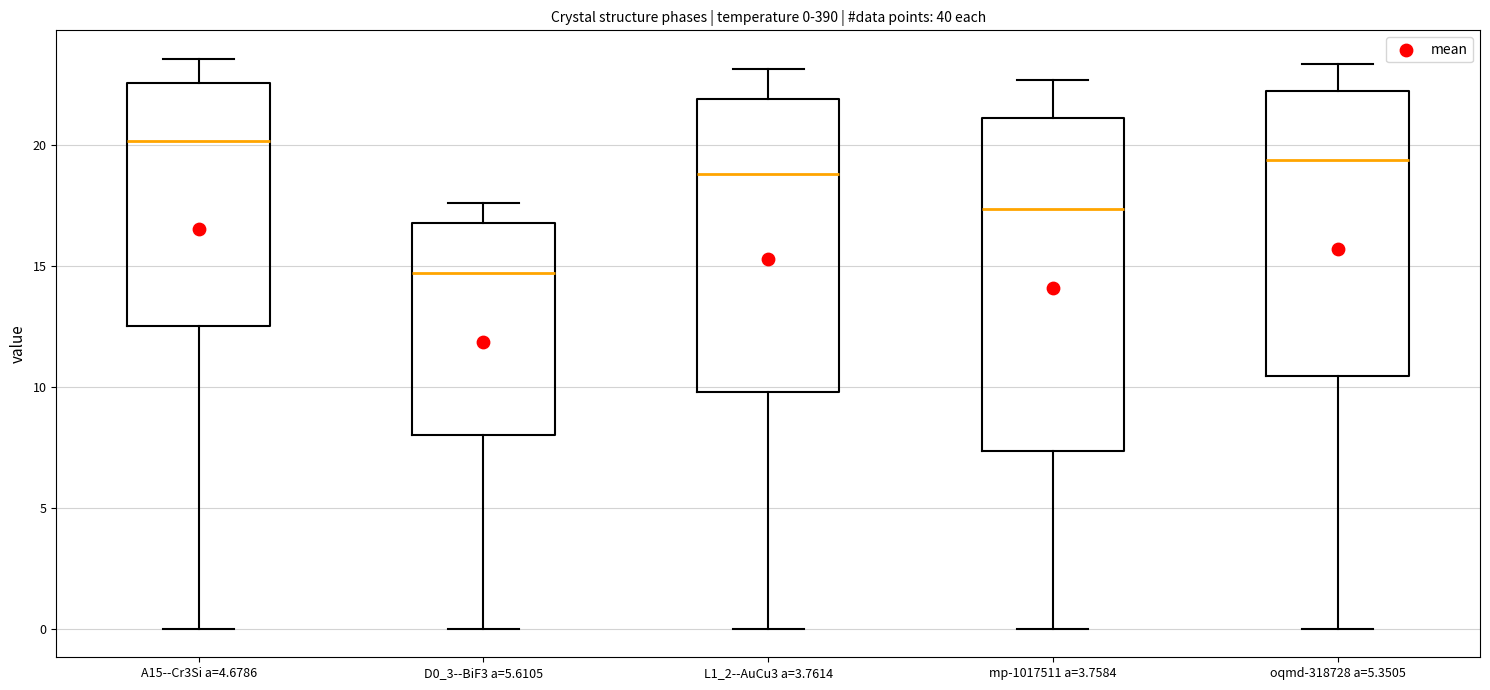

Which box's median line is the lowest?

D0_3--BiF3 a=5.6105